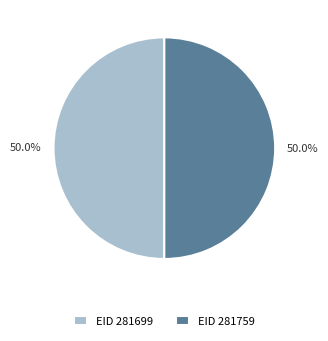

What percentage is NOT represented by EID 281699?

50.0%